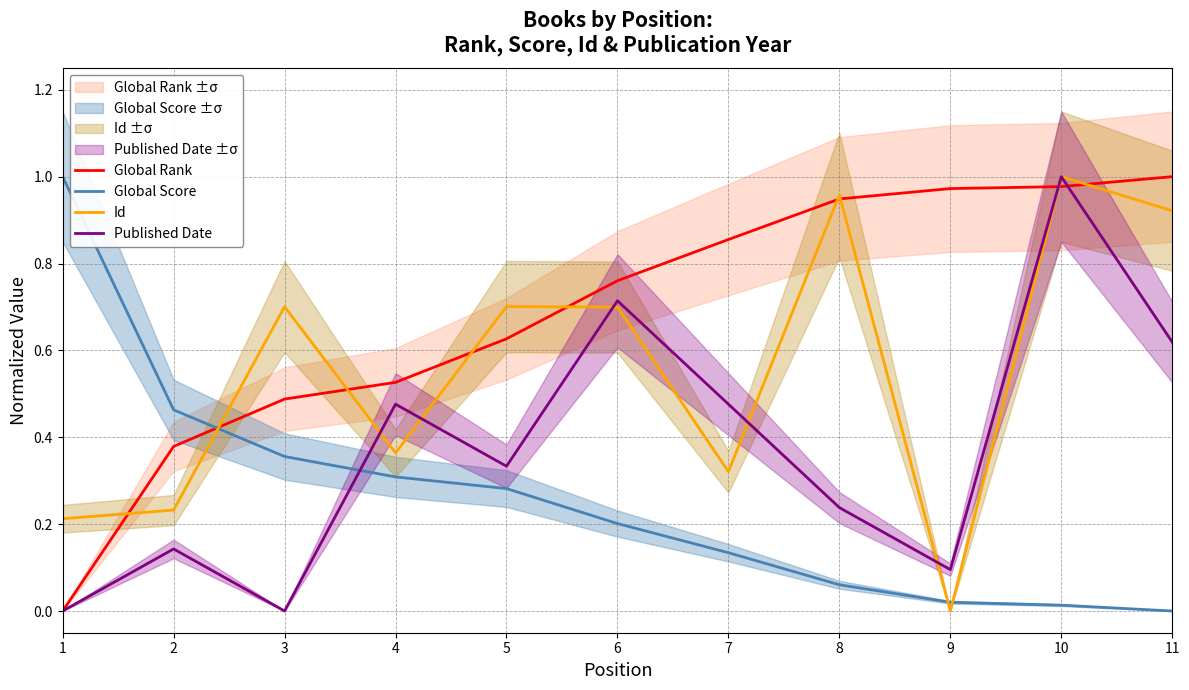

Count the number of data series in this chart.

4